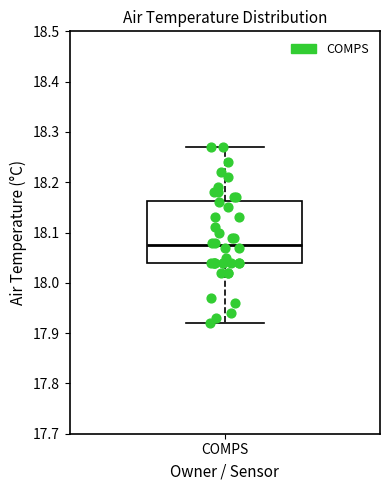

Read this box plot against the y-axis: the position of the median line, the range covered by the box, and the ends of both whiskers. The values are not printed on the chart, so give them approximately, as read against the axis.

median 18.08, box 18.04 to 18.16, whiskers 17.92 to 18.27